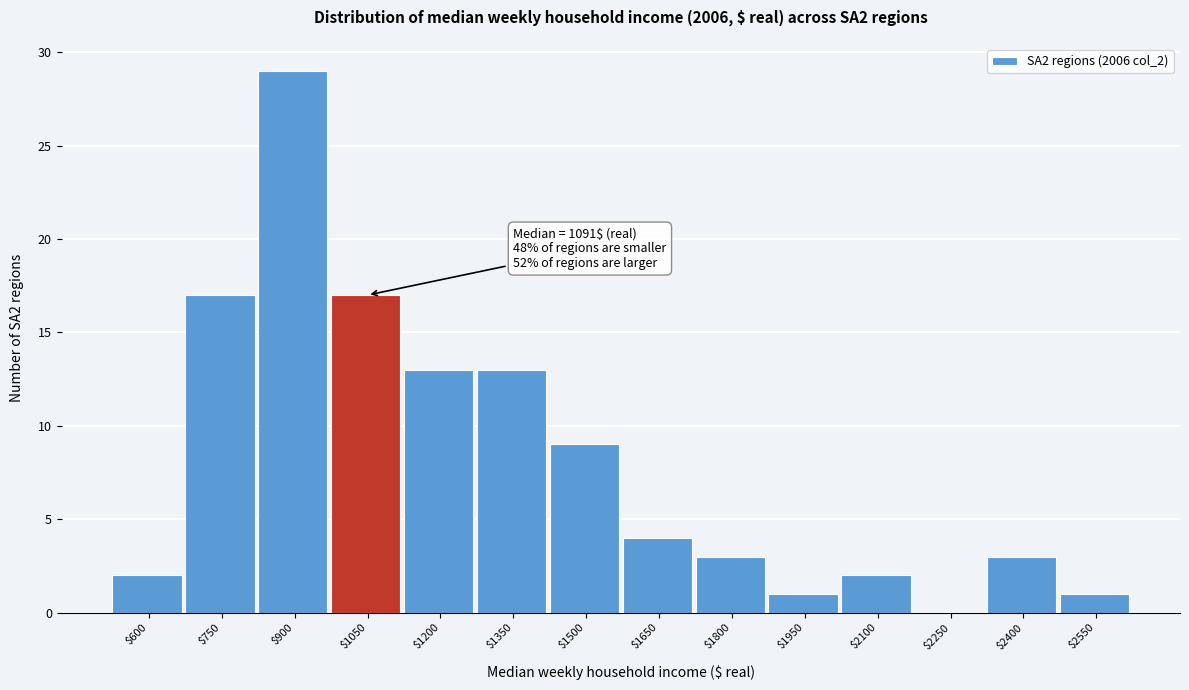

Which label corresponds to the largest value in the chart?

$900